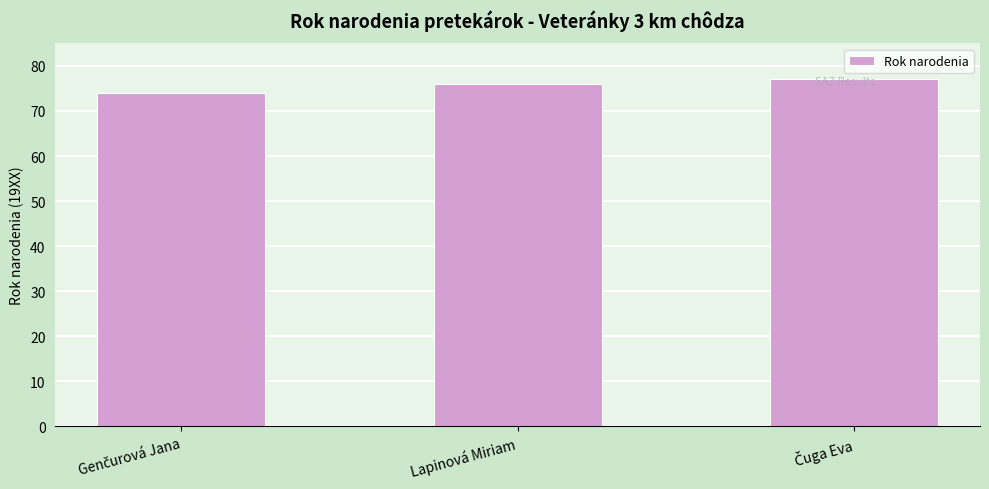

Are the bars horizontal?

No